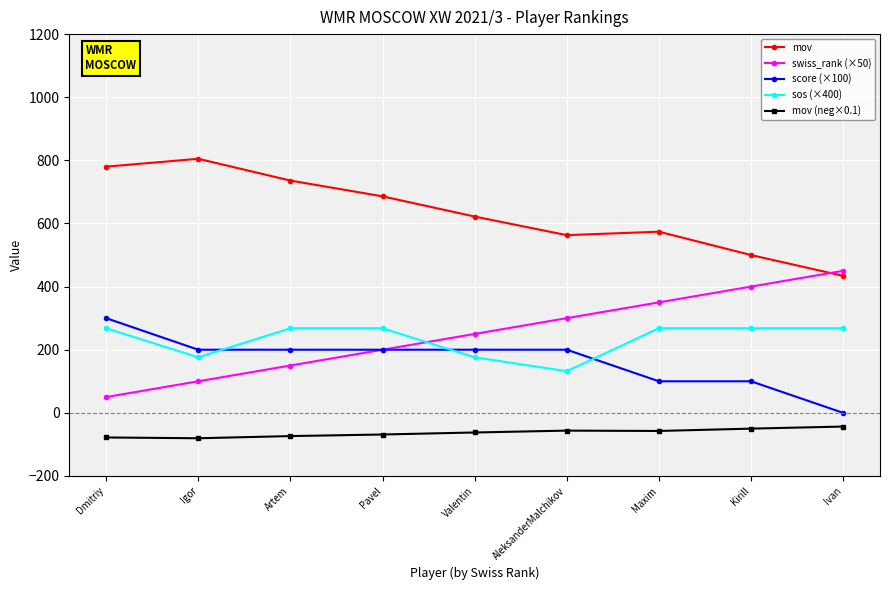

What is the spread (max minus min) of values at Artem?

809.6